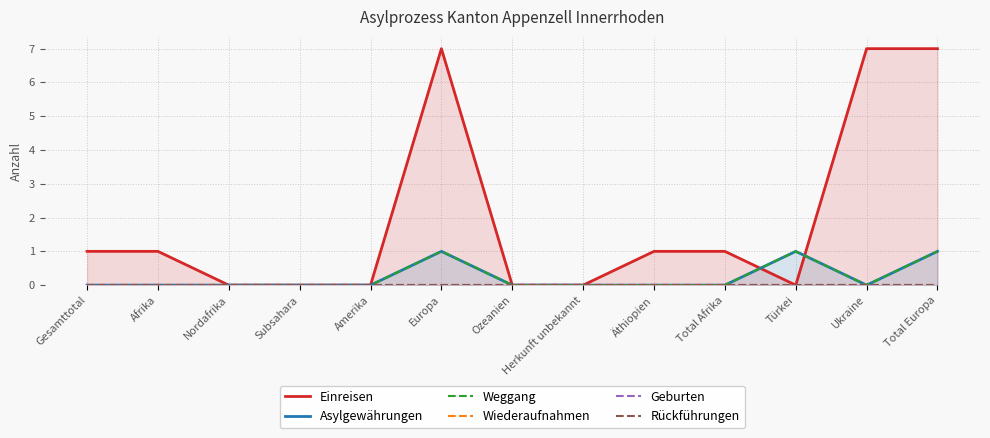

What are all the series names shown in the legend?

Einreisen, Asylgewährungen, Weggang, Wiederaufnahmen, Geburten, Rückführungen